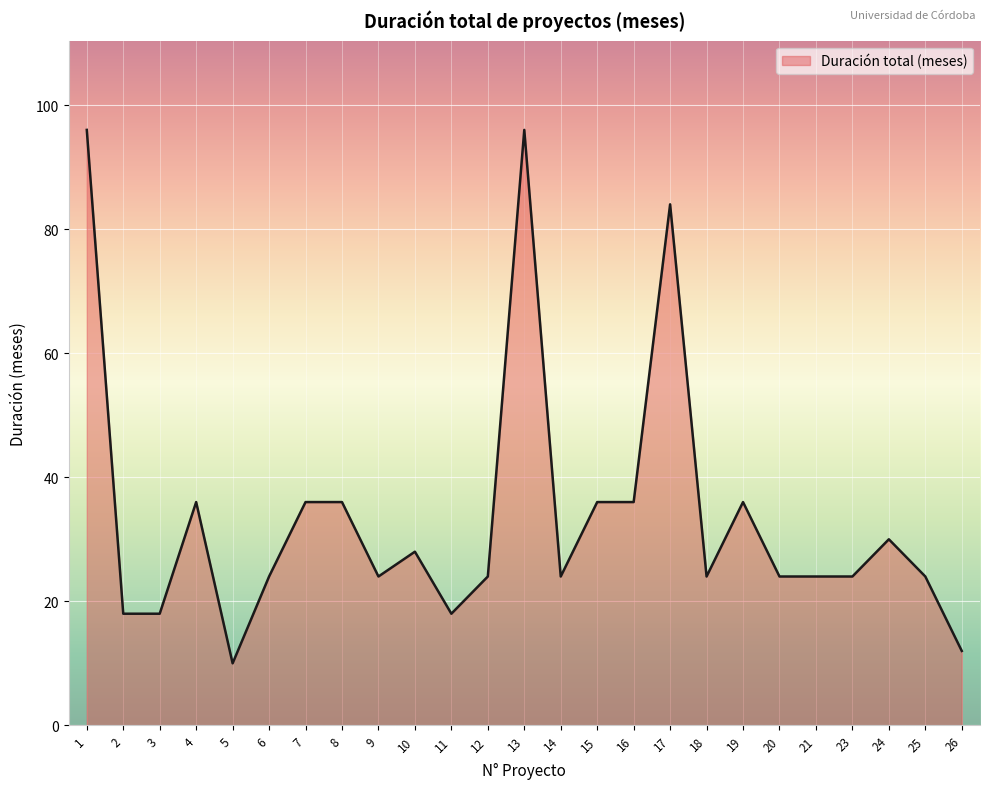

What is the change in value from 11 to 26?

-6